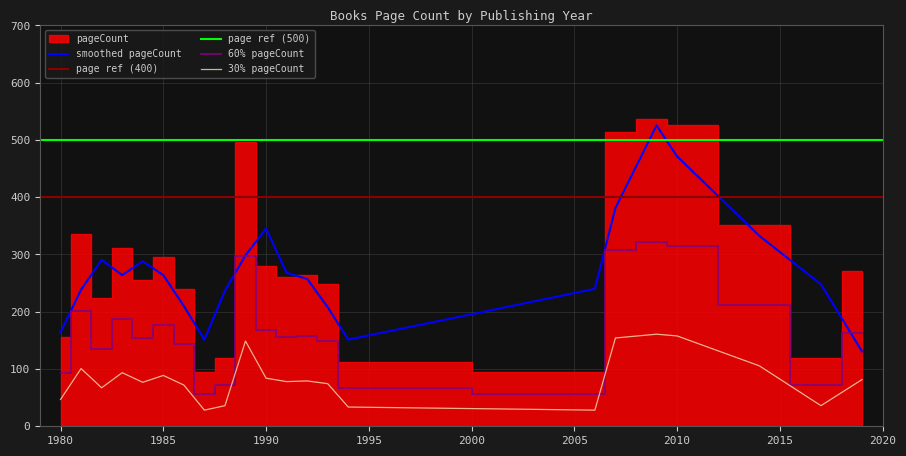

The 60% pageCount series shows 161.3 at 2010. True or false?

False